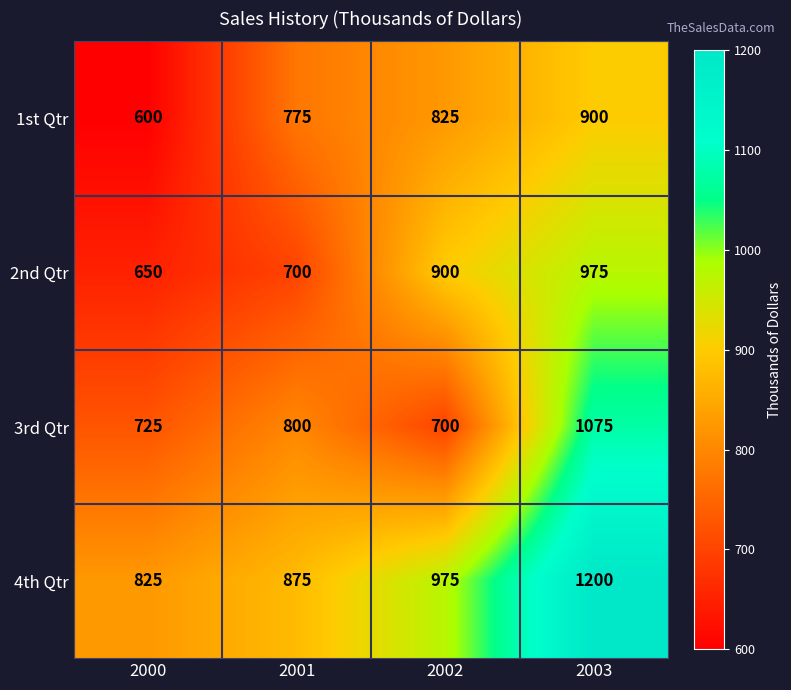

How many 2nd Qtr values are between 700 and 975?

3